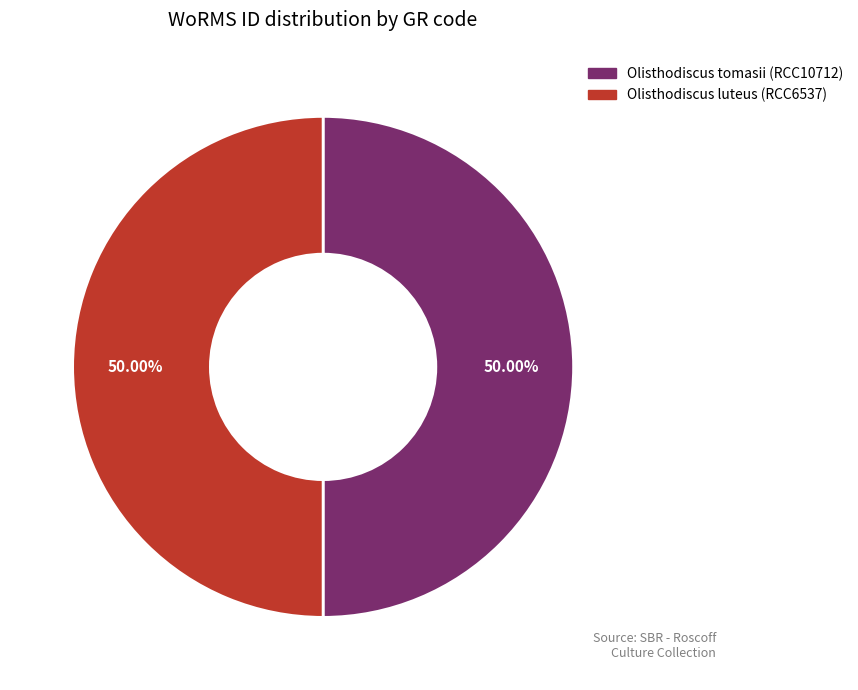

True or false: Olisthodiscus luteus (RCC6537) accounts for 50% of the total.

True